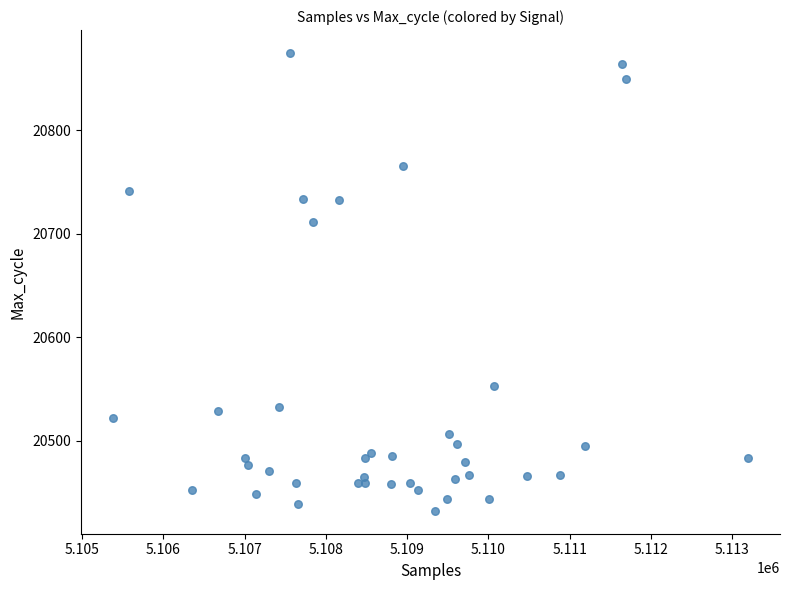

What Y value in the scatter plot is closest to 20653?

20711